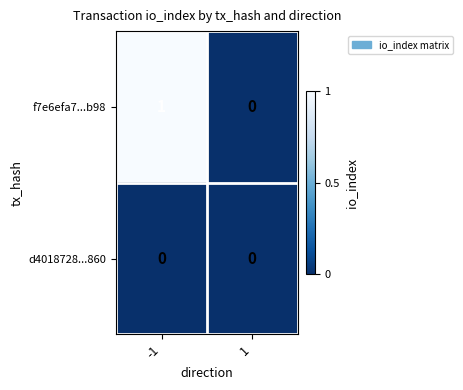

Reading right to left, extract all data points from this chart.

f7e6efa7...b98: 1=0	-1=1
d4018728...860: 1=0	-1=0